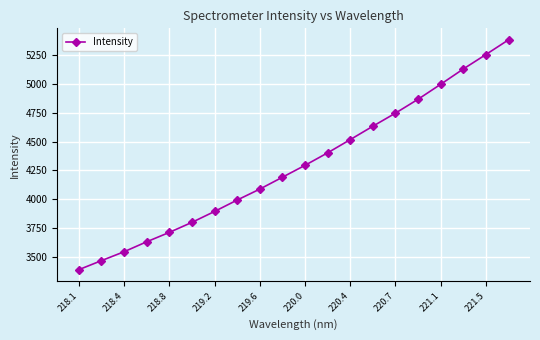

What is the value of the 14th point from the left?

4633.5